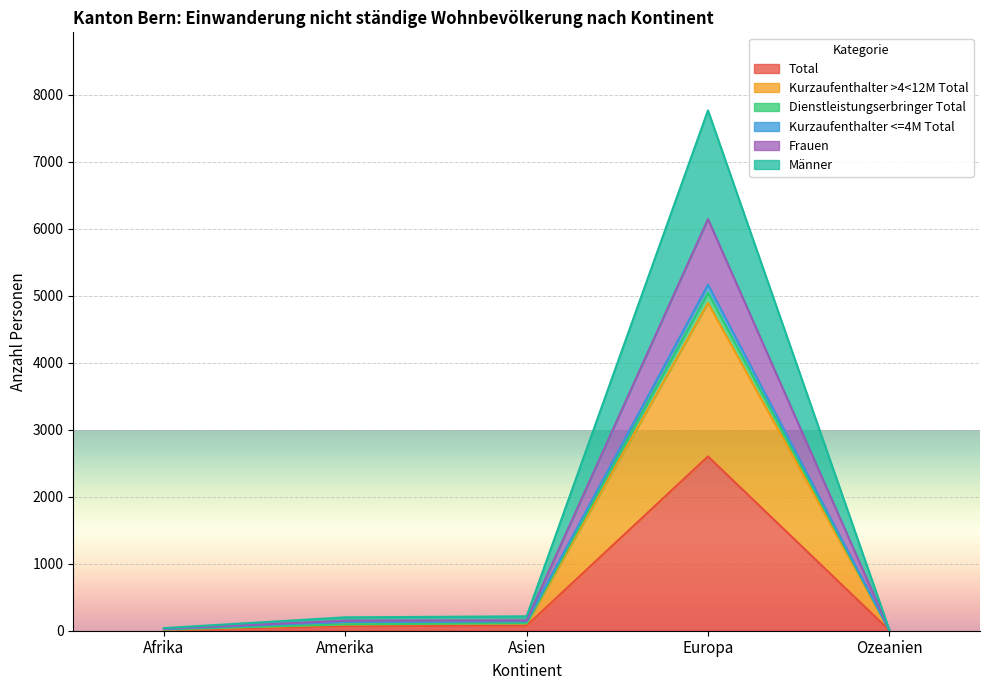

What is the label of the 3rd point from the left?

Asien